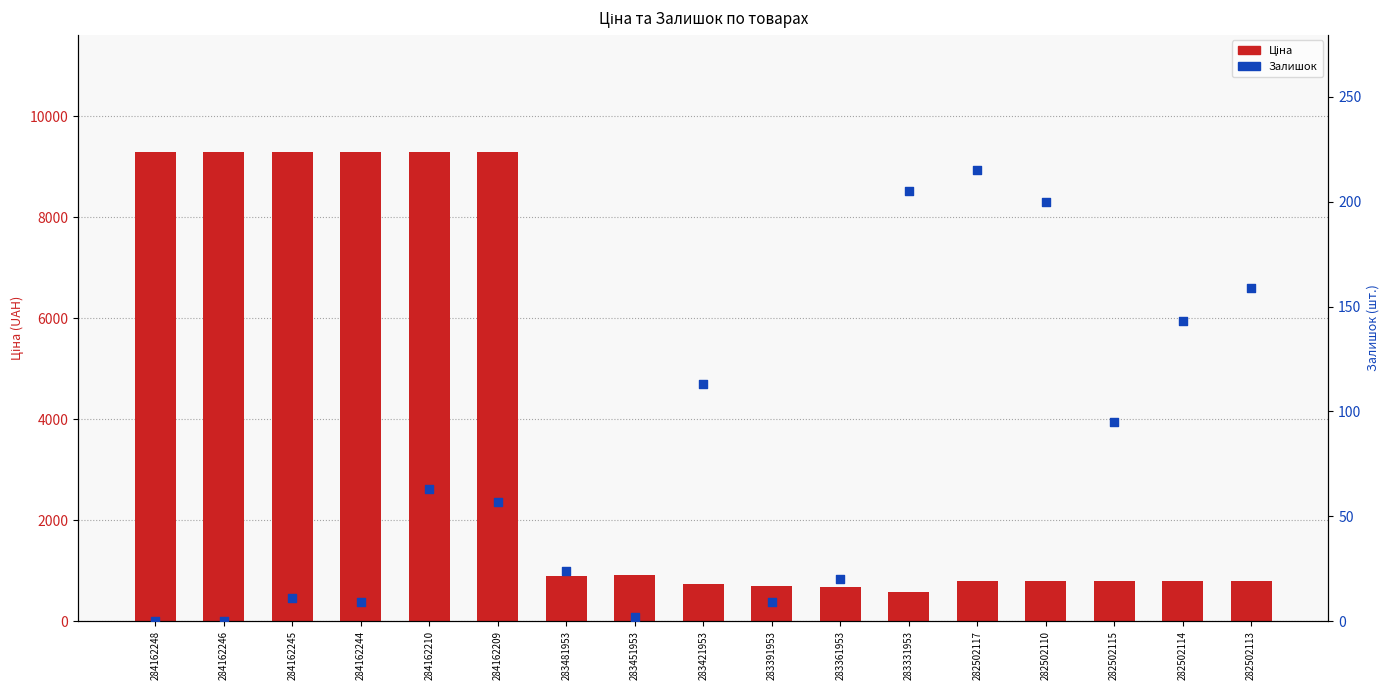

Which series reaches the maximum Y coordinate?

Ціна